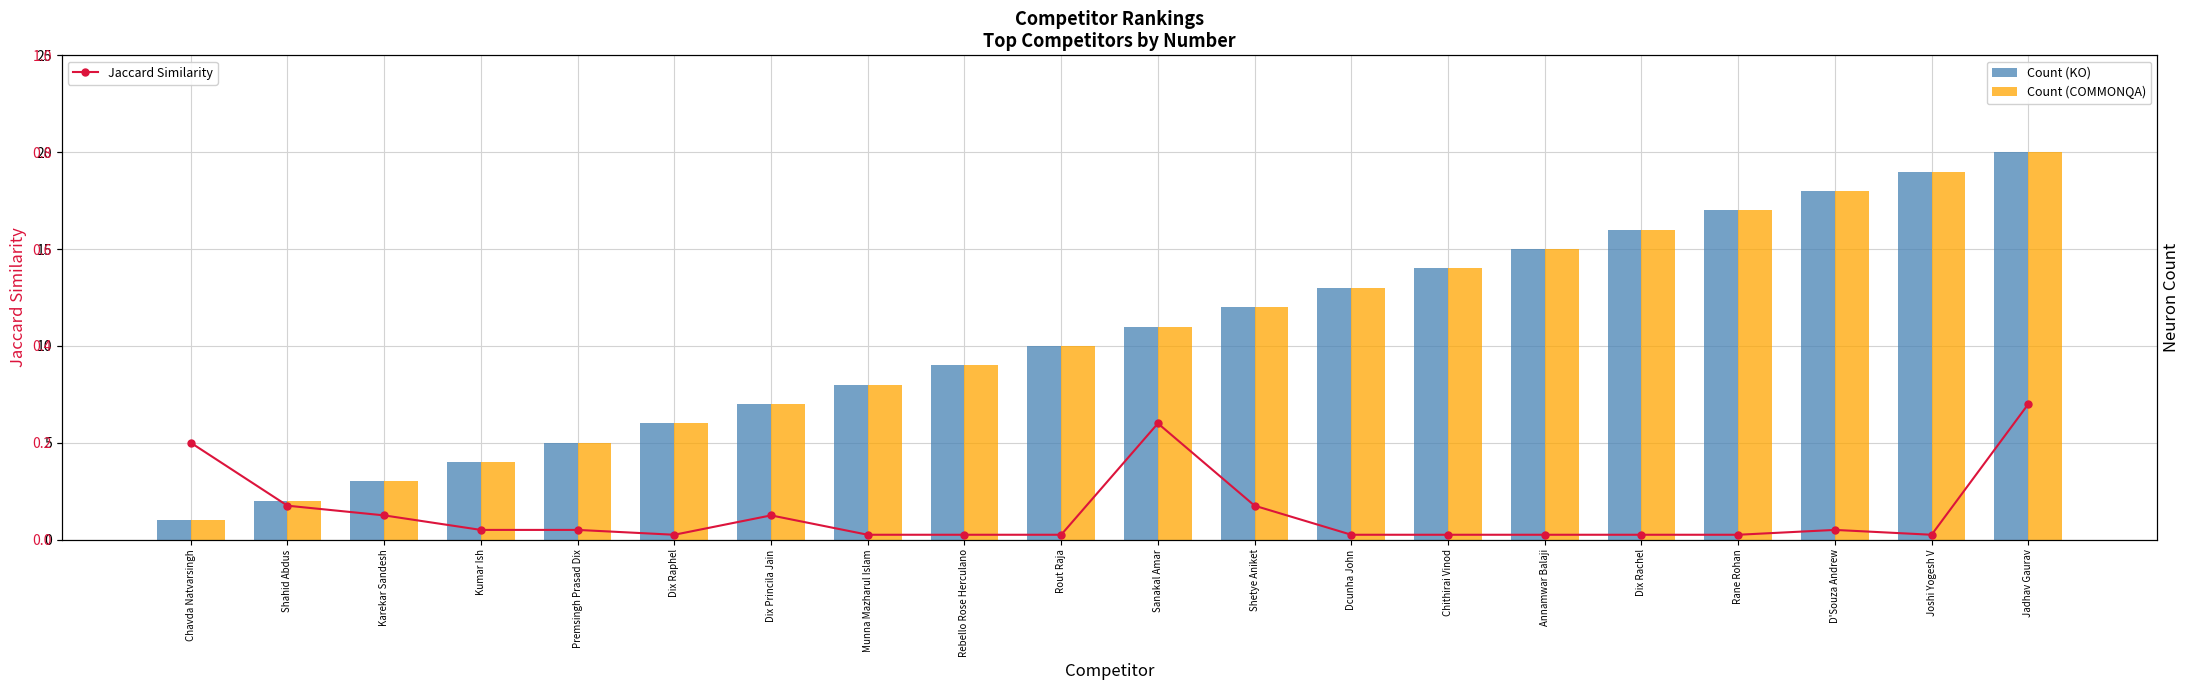

Where does the Count (COMMONQA) series first go above 11?

Shetye Aniket